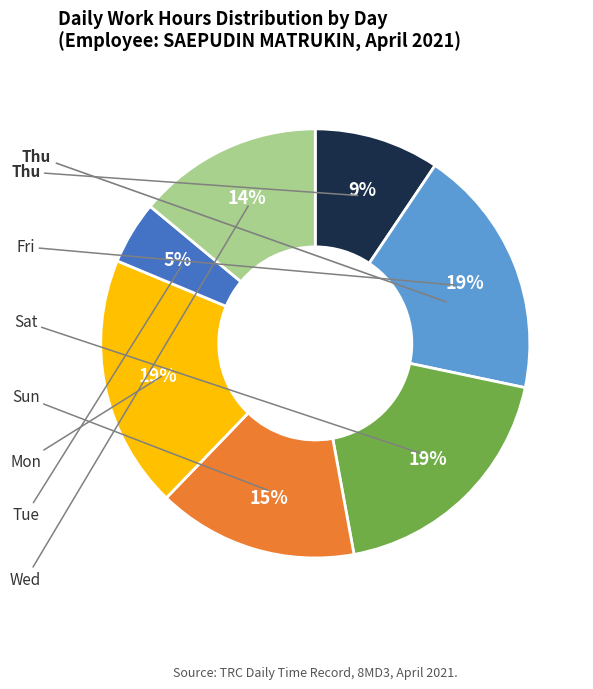

How many segments does this pie chart have?

7